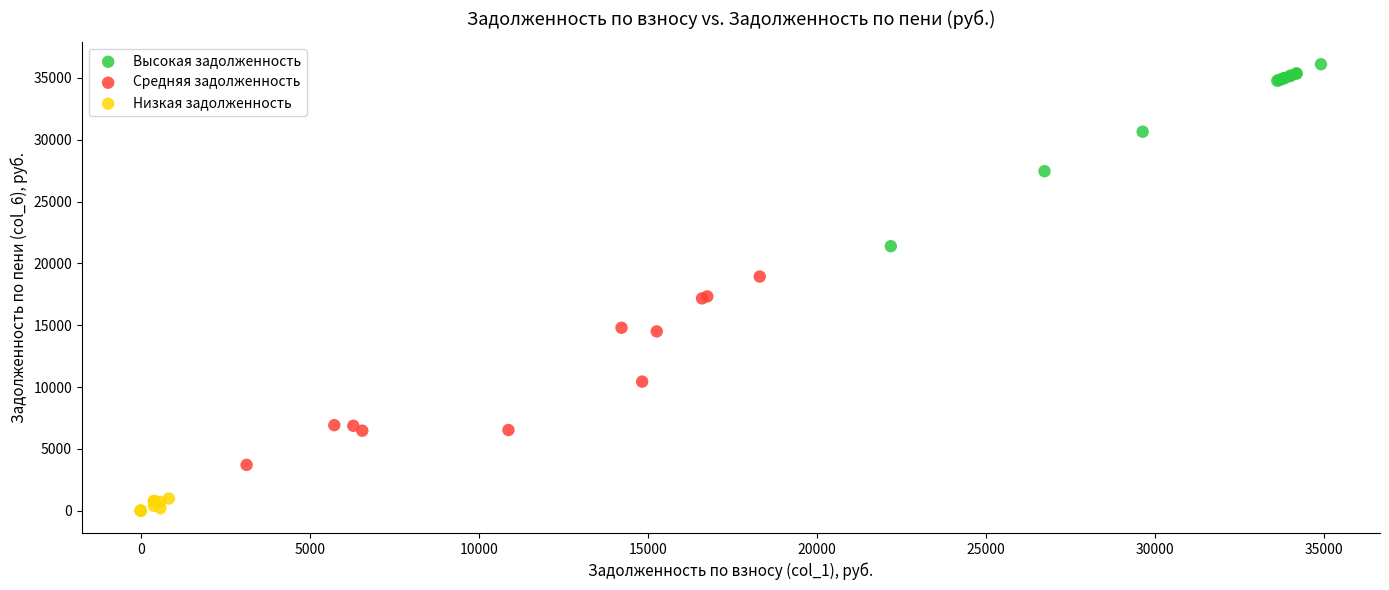

What are all the series names shown in the legend?

Высокая задолженность, Средняя задолженность, Низкая задолженность